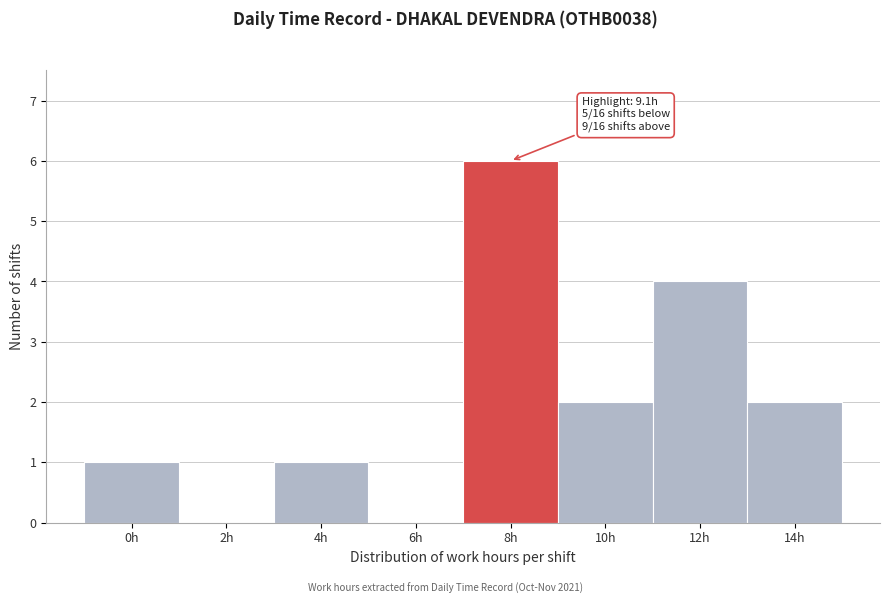

Reading left to right, list all the values displayed in this chart.

0h=1	2h=0	4h=1	6h=0	8h=6	10h=2	12h=4	14h=2